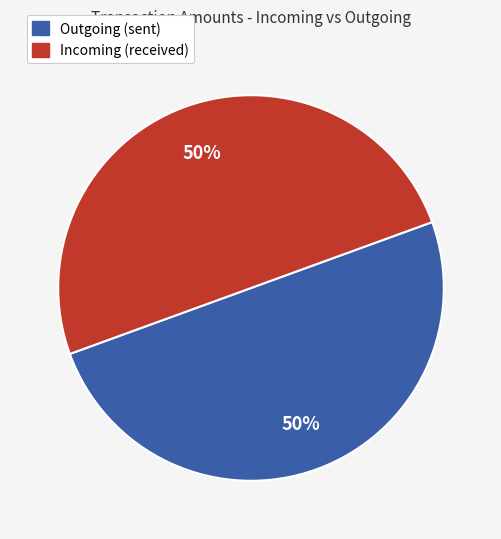

To the nearest percent, what is the average slice percentage?

50%